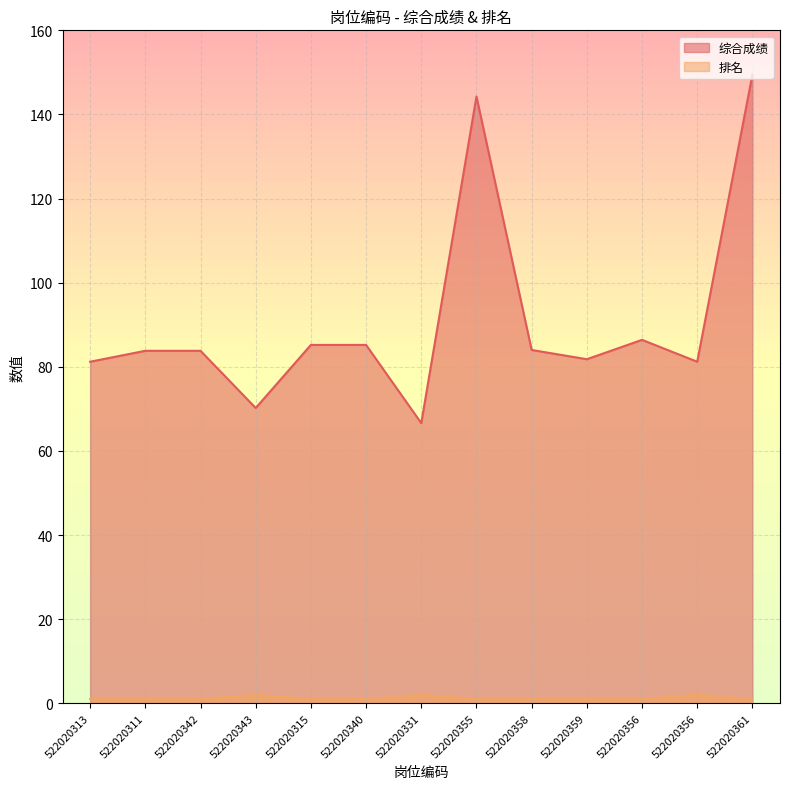

Reading left to right, transcribe all the data shown in this chart.

综合成绩: 522020313=81.2	522020311=83.8	522020342=83.8	522020343=70.2	522020315=85.2	522020340=85.2	522020331=66.6	522020355=144.3	522020358=84.0	522020359=81.8	522020356=86.4	522020356=81.2	522020361=149.5
排名: 522020313=1.0	522020311=1.0	522020342=1.0	522020343=2.0	522020315=1.0	522020340=1.0	522020331=2.0	522020355=1.0	522020358=1.0	522020359=1.0	522020356=1.0	522020356=2.0	522020361=1.0